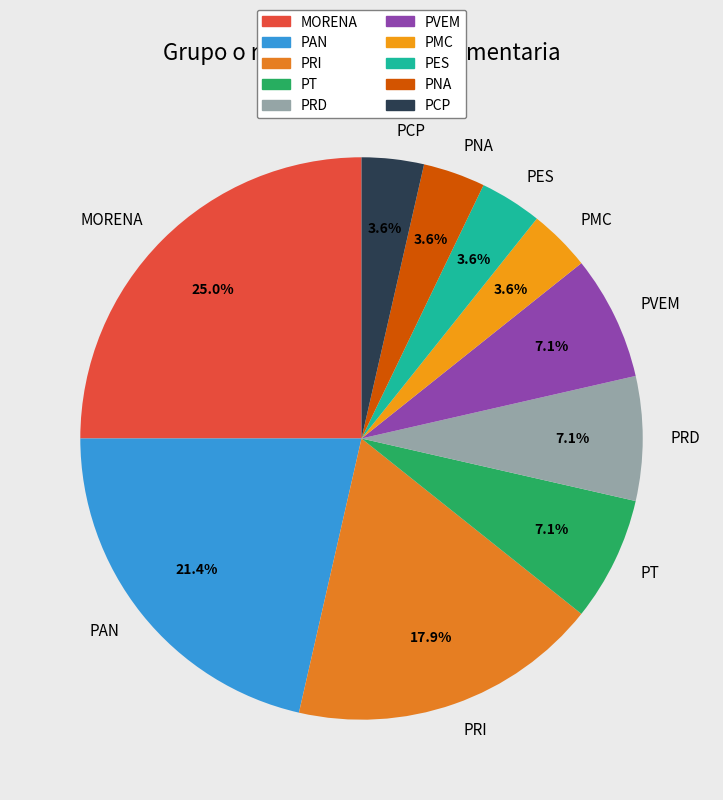

To the nearest percent, what is the combined percentage of PCP and PNA?

7%